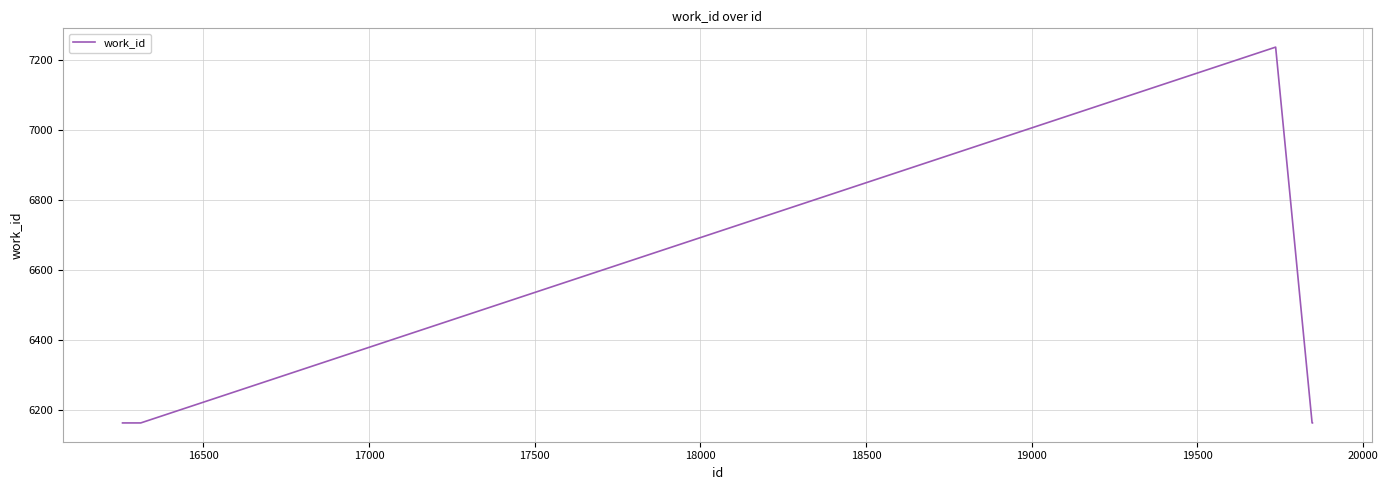

What is the difference between the maximum and minimum values?

1075